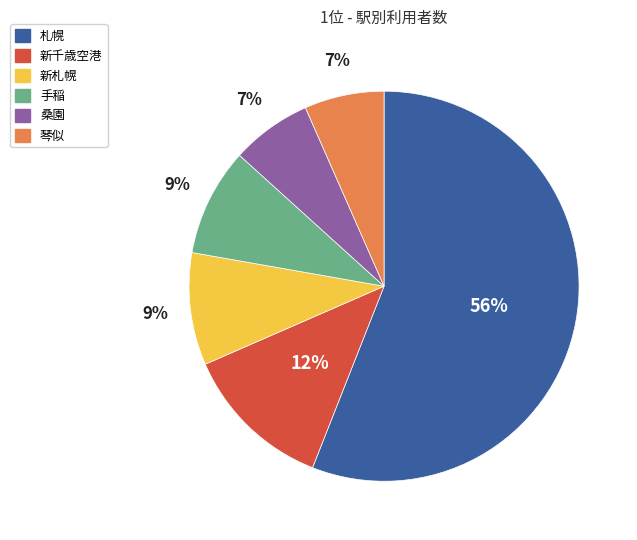

Between 新千歳空港 and 琴似, which is larger?

新千歳空港